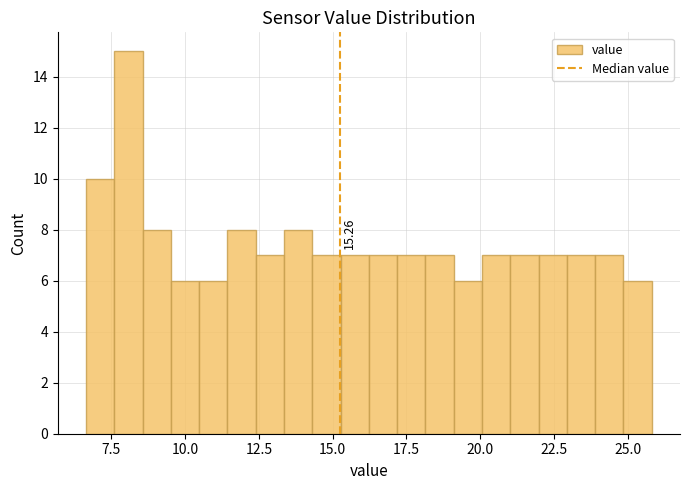

Around what value on the x-axis is the tallest bar? Give the approximate position of its centre, as read against the axis.

8.0